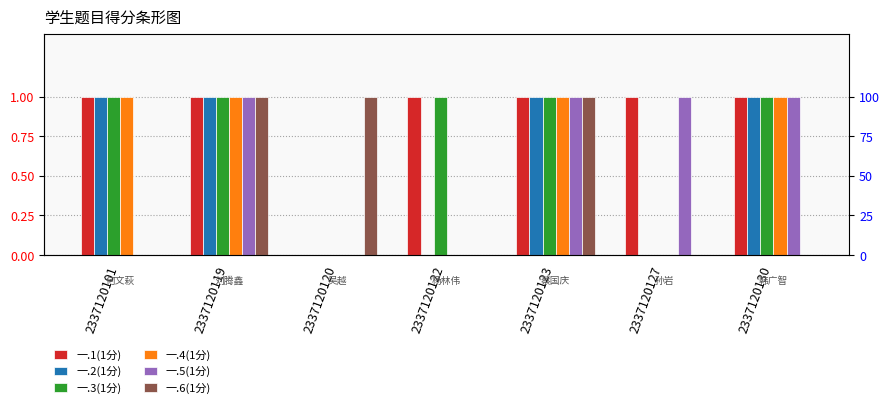

At which category does the chart reach its peak across all series?

2337120101